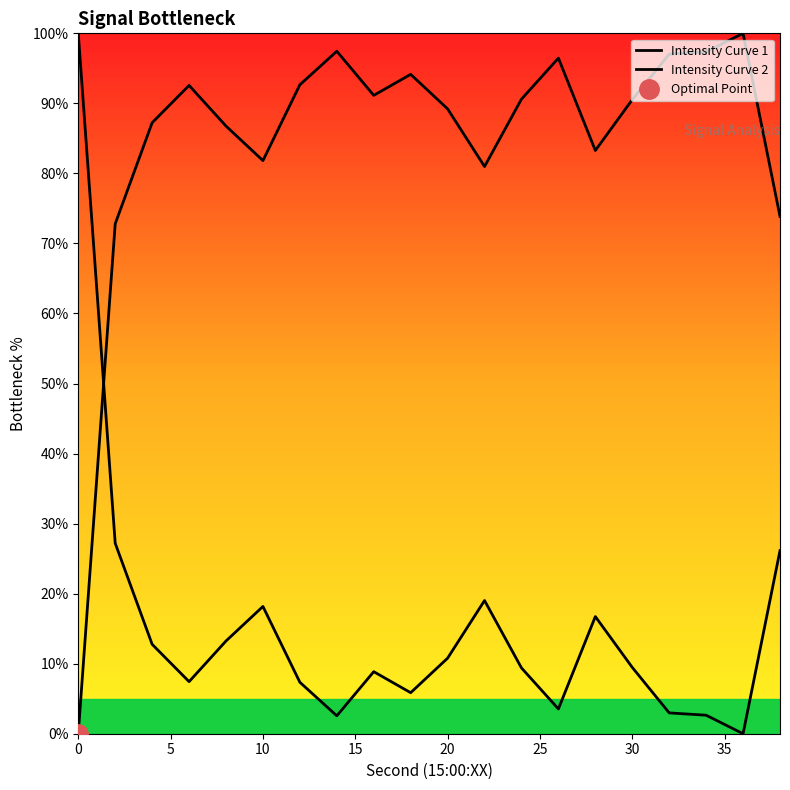

At which label is Intensity Curve 2 closest to 50?

5